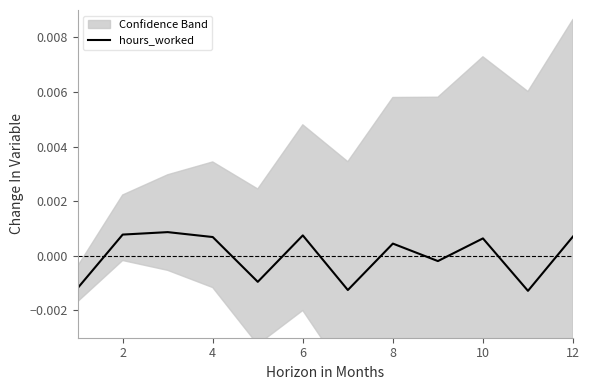

True or false: the data shows -0.0 at 2.

True